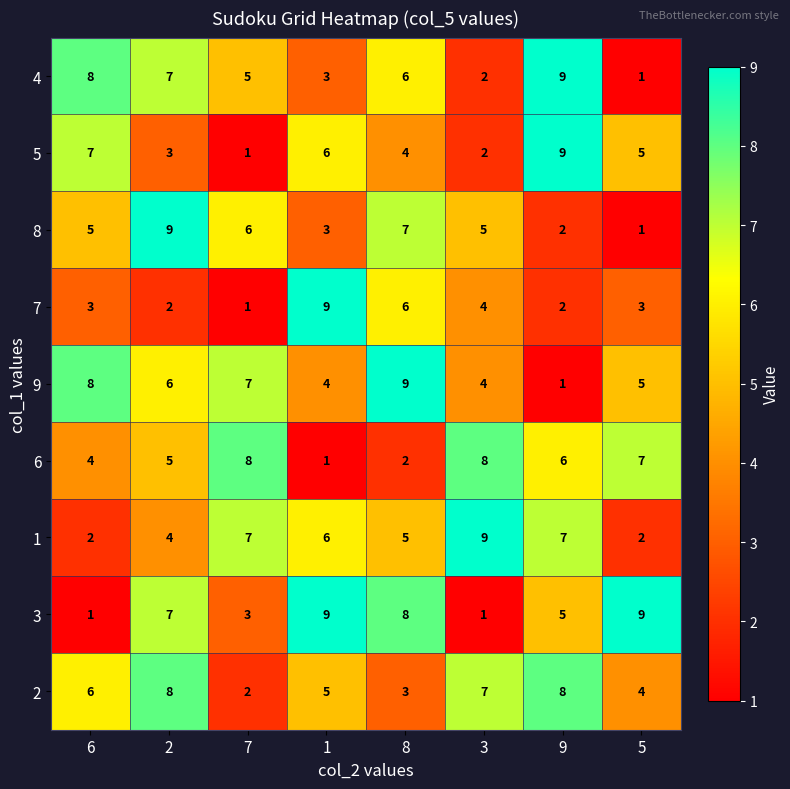

What is the average value of the 2 series?

5